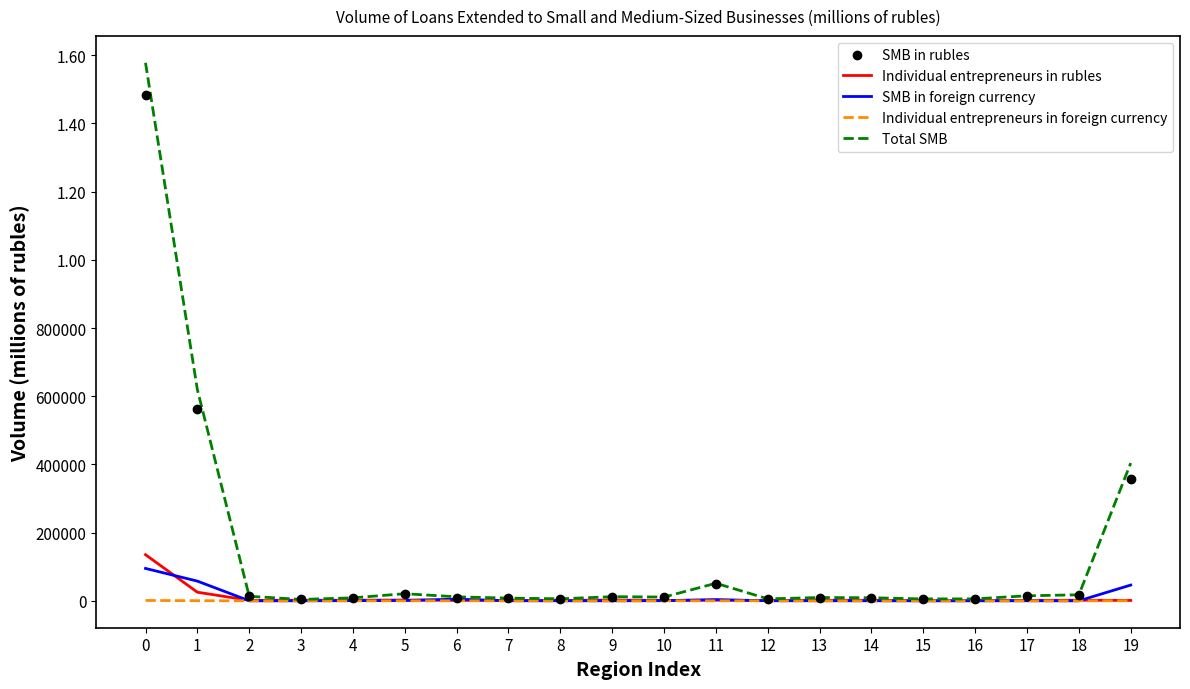

At how many categories does at least one series exceed 1239543?

1